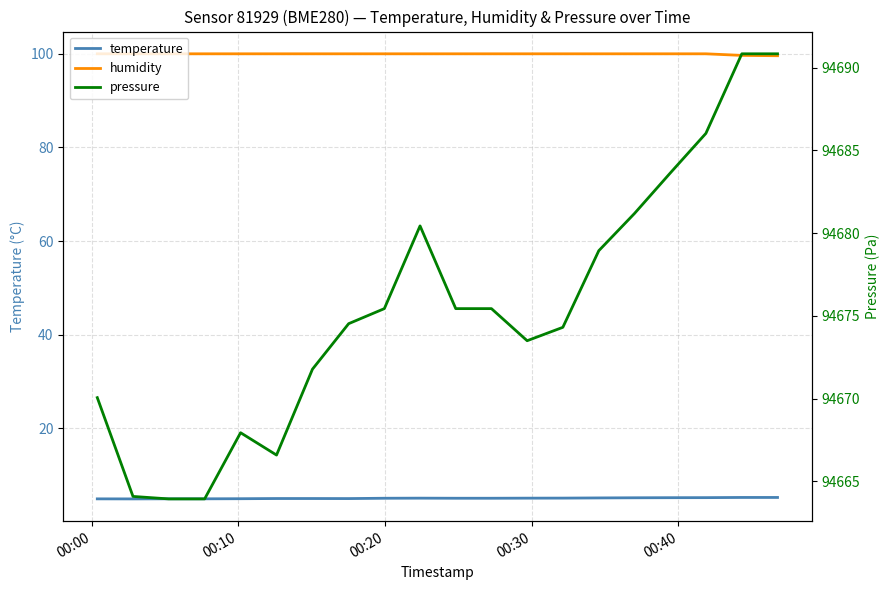

Which series has the widest spread of values?

pressure